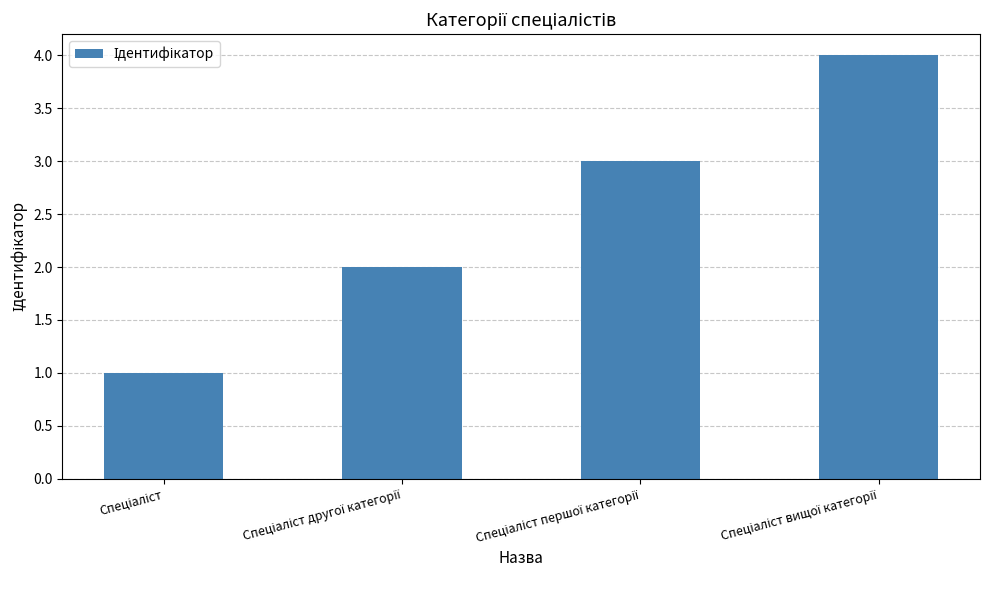

What is the difference between the maximum and minimum values?

3